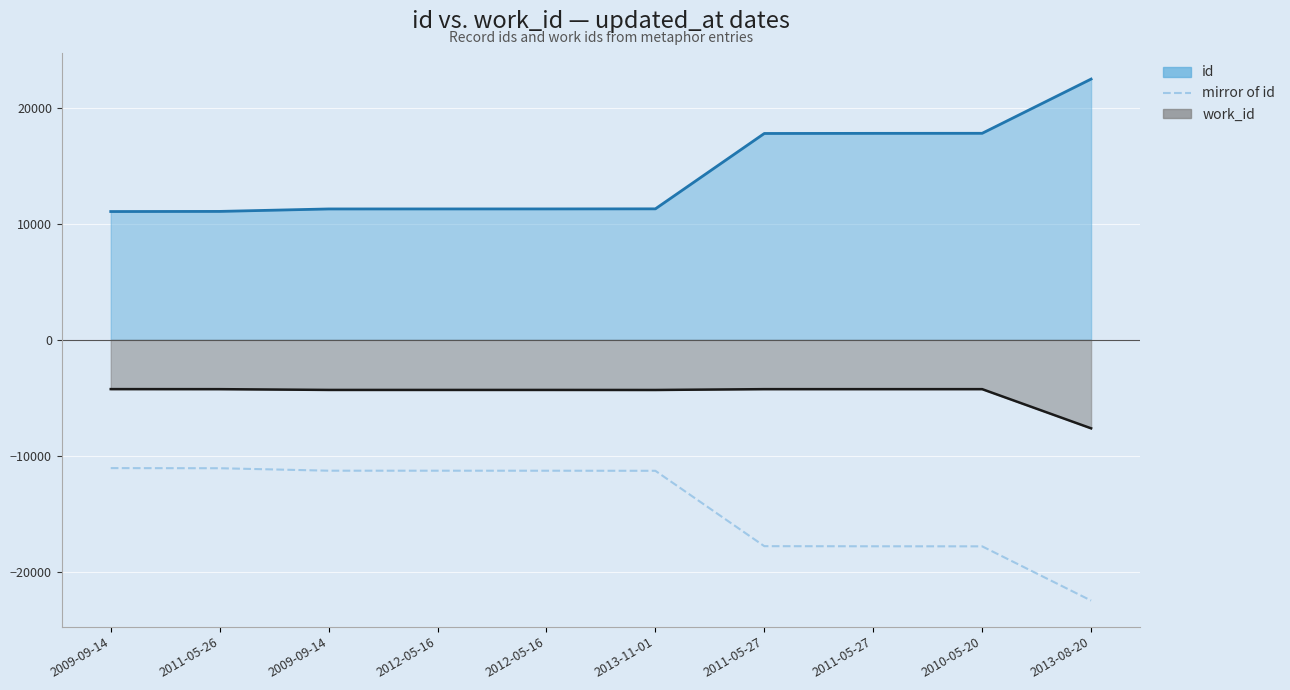

At which category does the chart reach its minimum across all series?

2013-08-20